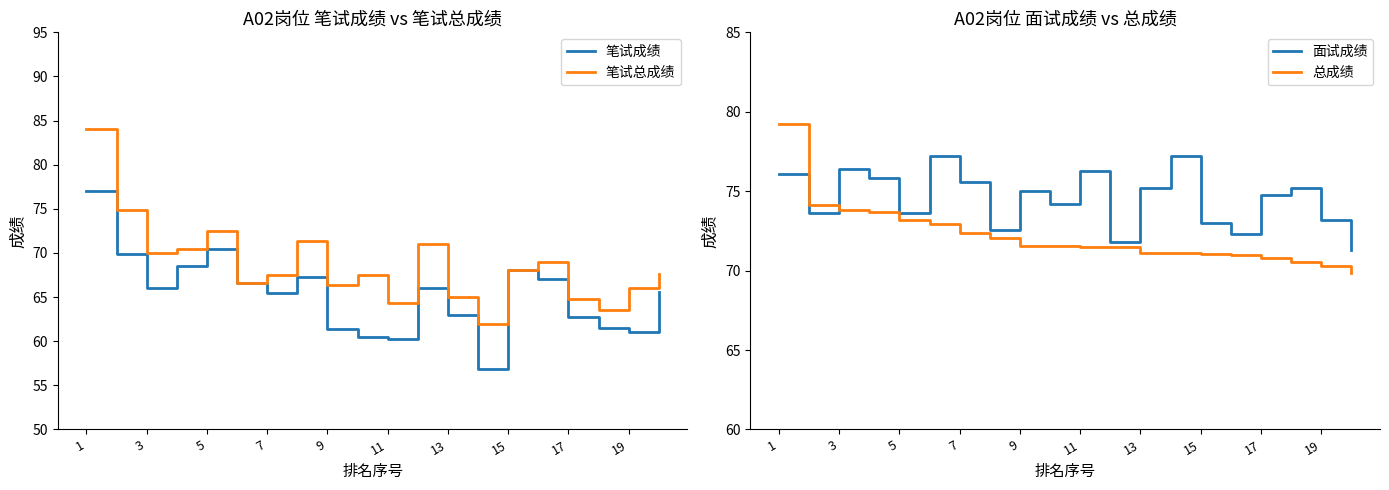

Reading left to right, what are all the values shown in this chart?

笔试成绩: 77.0	69.9	66.0	68.5	70.5	66.6	65.5	67.3	61.4	60.5	60.3	66.0	63.0	56.9	68.1	67.0	62.8	61.5	61.0	65.6
笔试总成绩: 84.0	74.9	70.0	70.5	72.5	66.6	67.5	71.3	66.4	67.5	64.3	71.0	65.0	61.9	68.1	69.0	64.8	63.5	66.0	67.6
面试成绩: 76.1	73.6	76.4	75.8	73.6	77.2	75.6	72.6	75.0	74.2	76.3	71.8	75.2	77.2	73.0	72.3	74.8	75.2	73.2	71.3
总成绩: 79.2	74.1	73.8	73.7	73.2	73.0	72.4	72.1	71.6	71.5	71.5	71.5	71.1	71.1	71.0	71.0	70.8	70.5	70.3	69.8